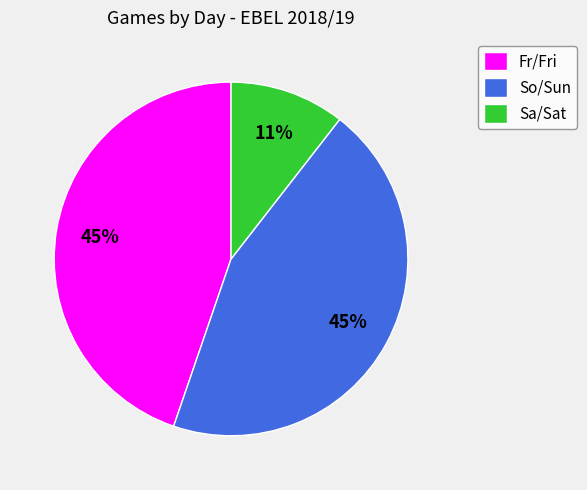

Combined, do Sa/Sat and Fr/Fri account for over 50%?

Yes